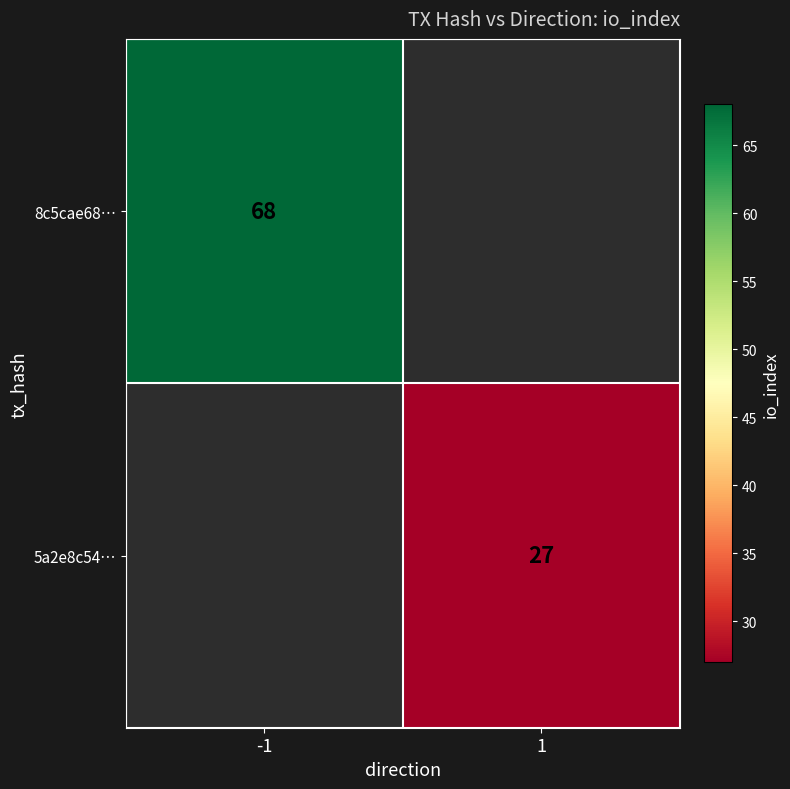

True or false: 5a2e8c54… has a value of 38 at 1.

False